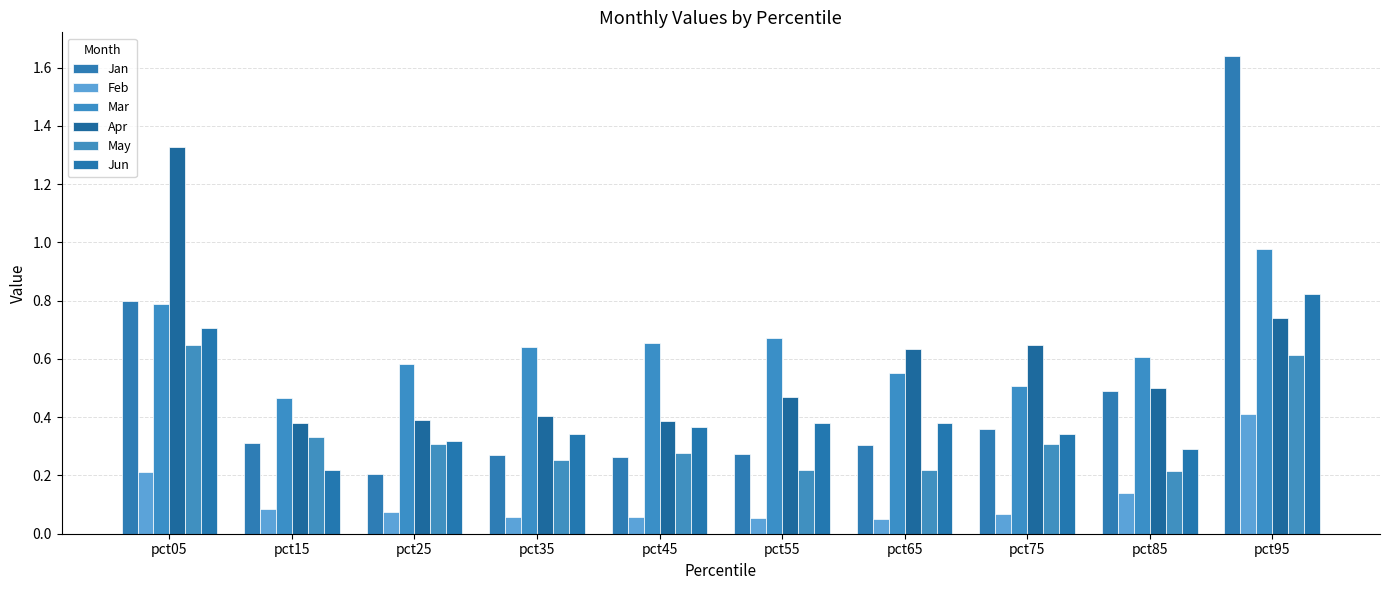

Which series changed the most between pct25 and pct95?

Jan